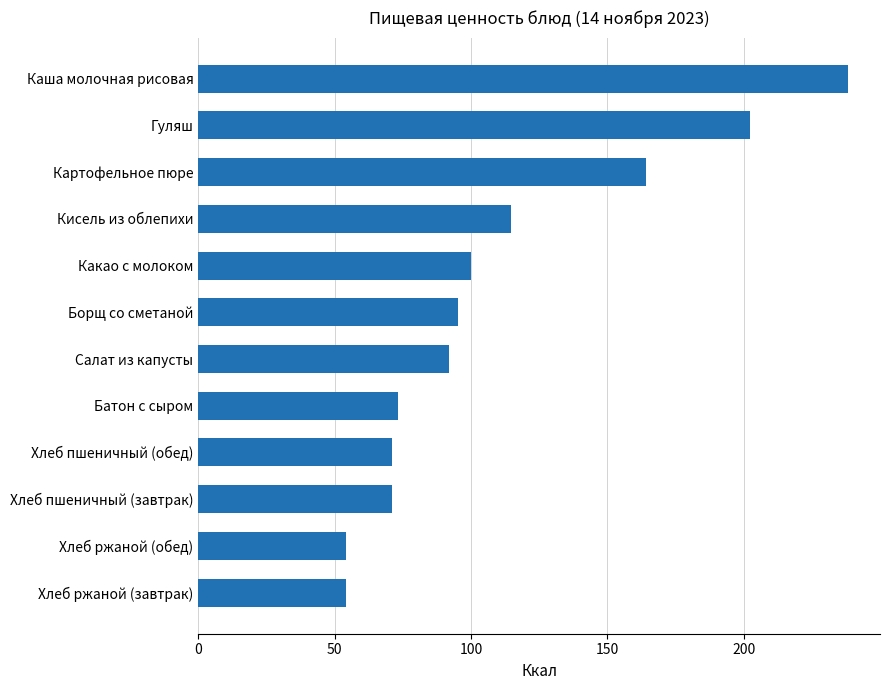

Reading bottom to top, what are all the values shown in this chart?

Хлеб ржаной (завтрак)=54.0	Хлеб ржаной (обед)=54.0	Хлеб пшеничный (завтрак)=71.0	Хлеб пшеничный (обед)=71.0	Батон с сыром=73.1	Салат из капусты=91.9	Борщ со сметаной=95.2	Какао с молоком=99.9	Кисель из облепихи=114.5	Картофельное пюре=164.0	Гуляш=202.4	Каша молочная рисовая=238.1